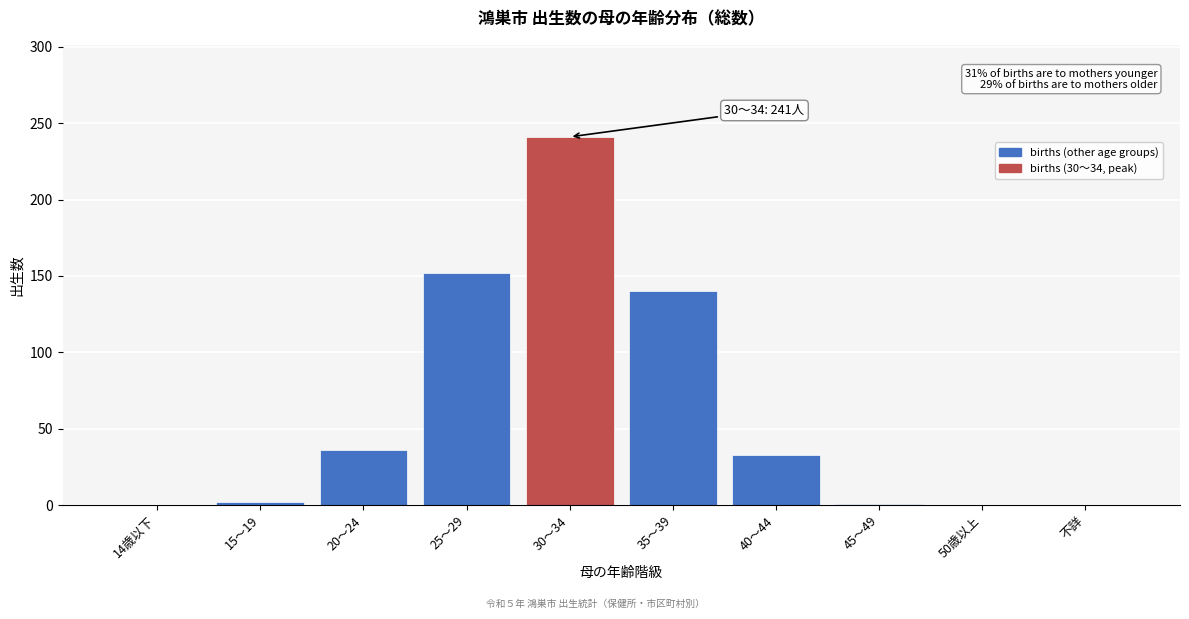

What is the sum of all values?

605